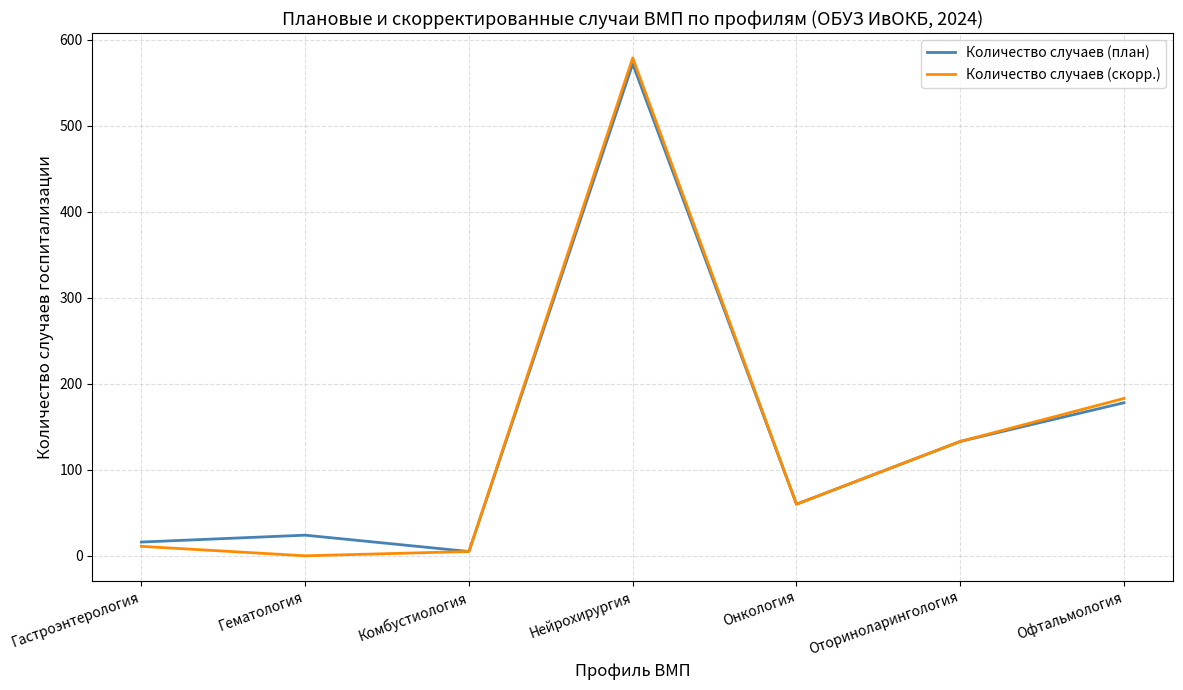

Is the value of Количество случаев (скорр.) at Онкология greater than the value of Количество случаев (план) at Комбустиология?

Yes